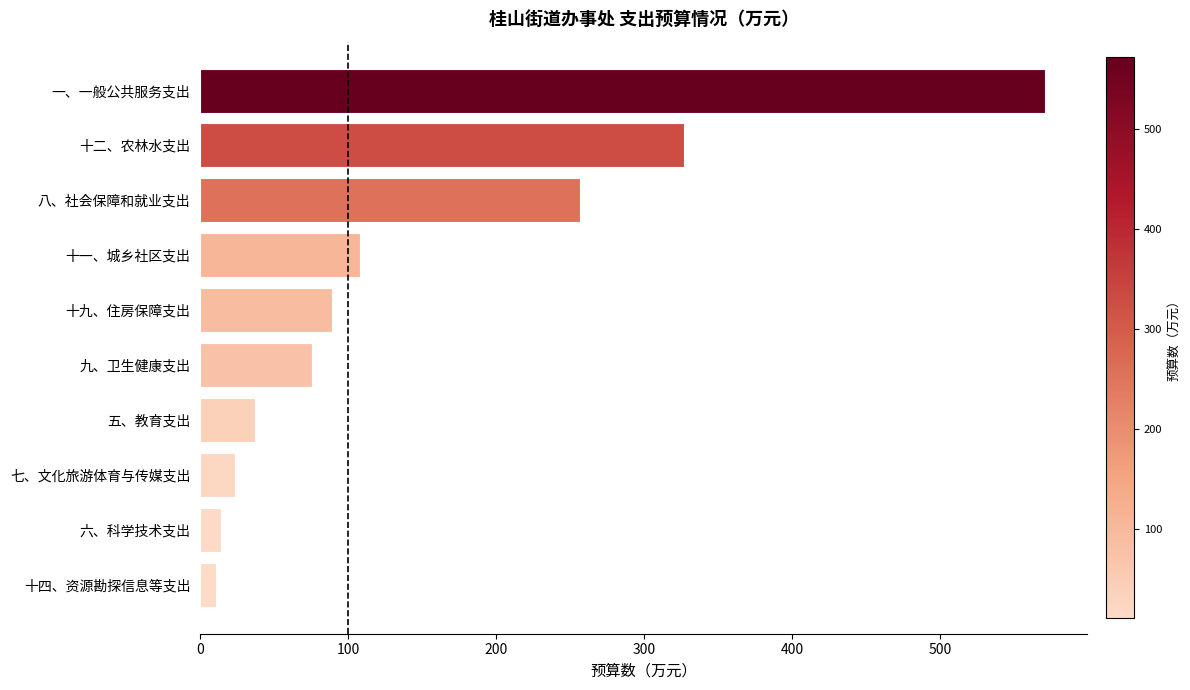

Which has a higher value, 七、文化旅游体育与传媒支出 or 五、教育支出?

五、教育支出